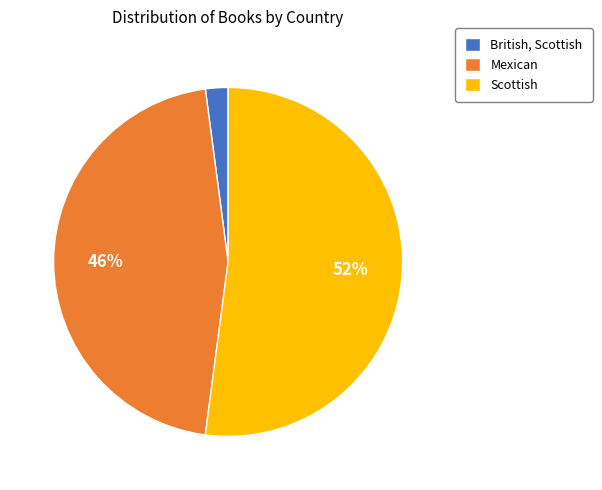

Do British, Scottish and Mexican together represent more than half of the pie?

No